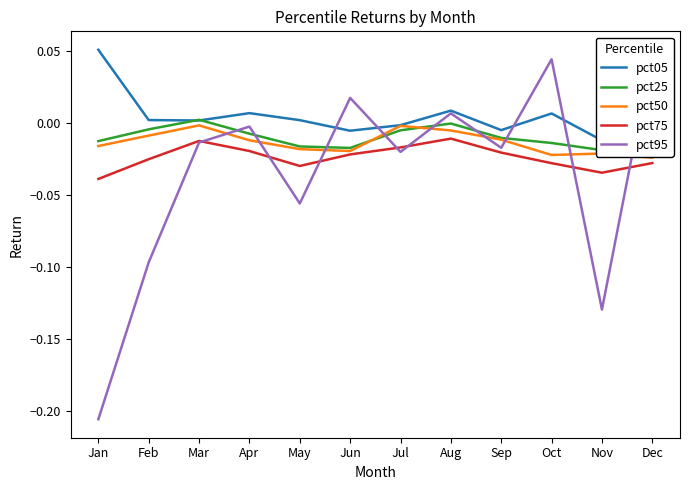

Which series ends up on top after the final intersection of pct25 and pct05?

pct05